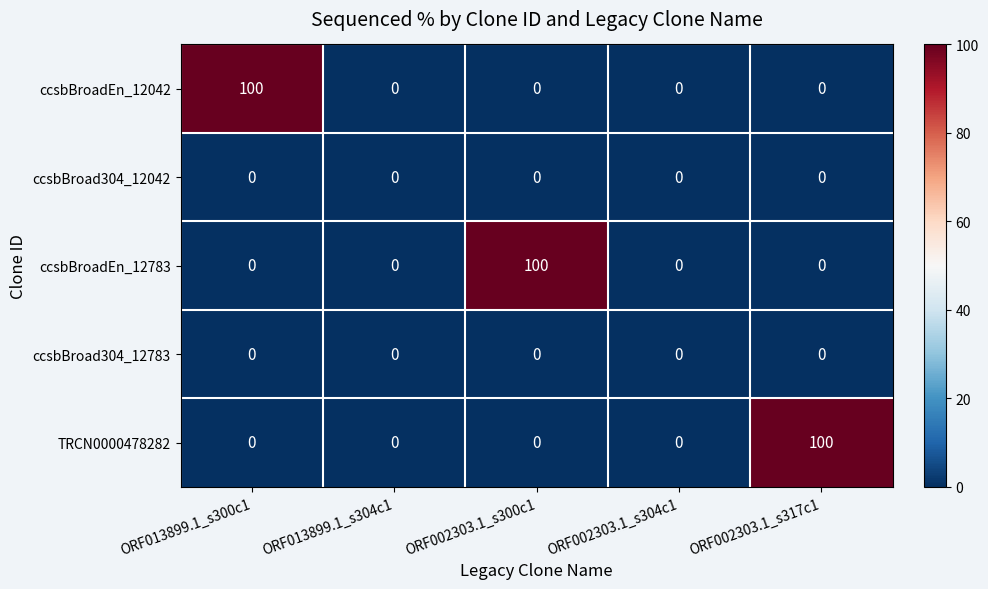

Reading right to left, extract all data points from this chart.

ccsbBroadEn_12042: 0	0	0	0	100
ccsbBroad304_12042: 0	0	0	0	0
ccsbBroadEn_12783: 0	0	100	0	0
ccsbBroad304_12783: 0	0	0	0	0
TRCN0000478282: 100	0	0	0	0